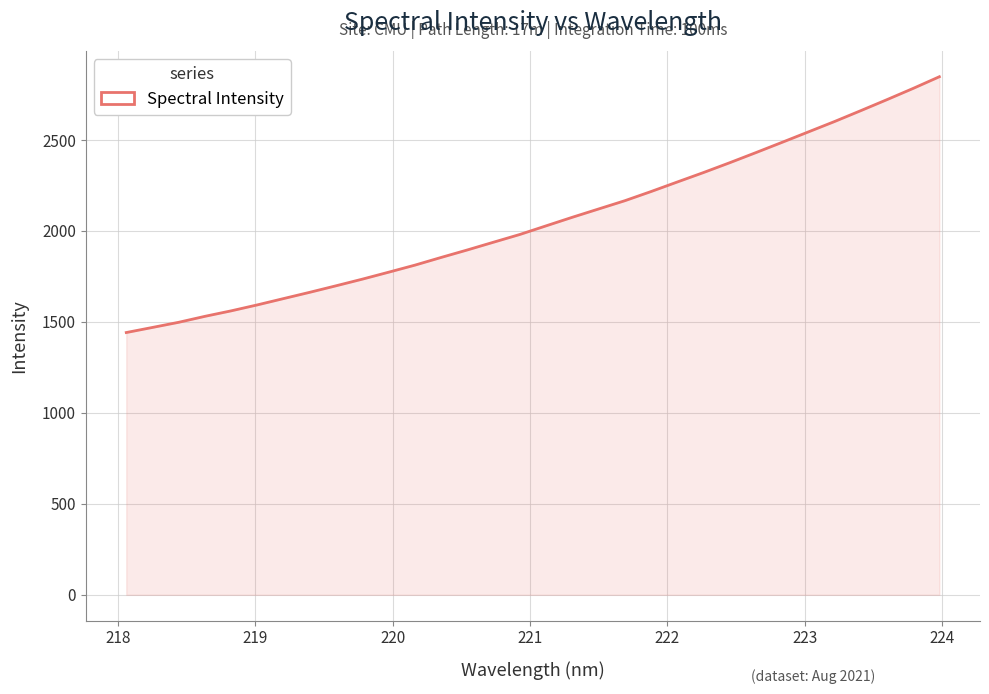

What is the difference between the maximum and minimum values?

1406.3